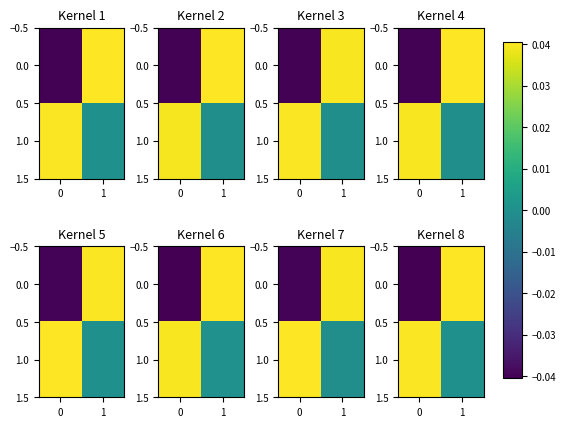

Count the number of categories in the chart.

2